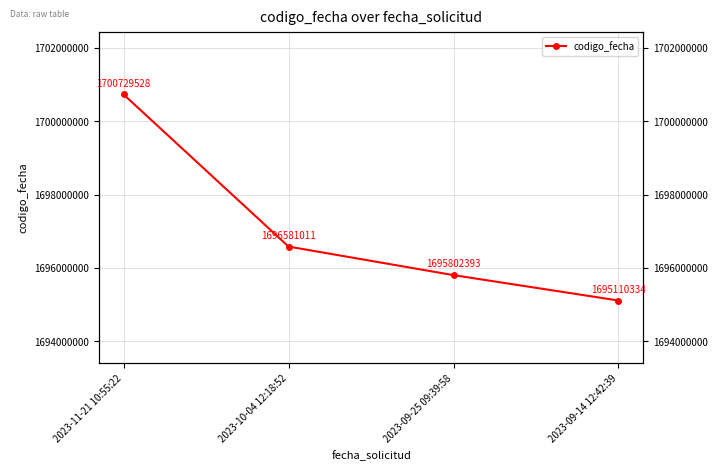

What is the change in value from 2023-09-25 09:39:58 to 2023-09-14 12:42:39?

-692059